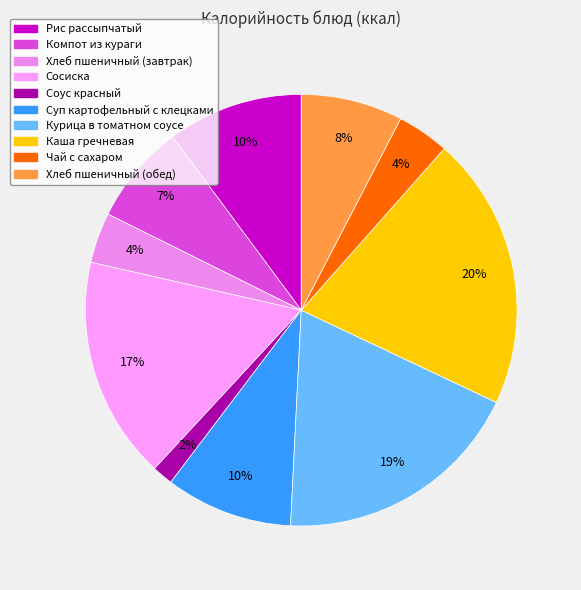

Approximately how many times larger is the value at Хлеб пшеничный (обед) compared to Каша гречневая?

0.4